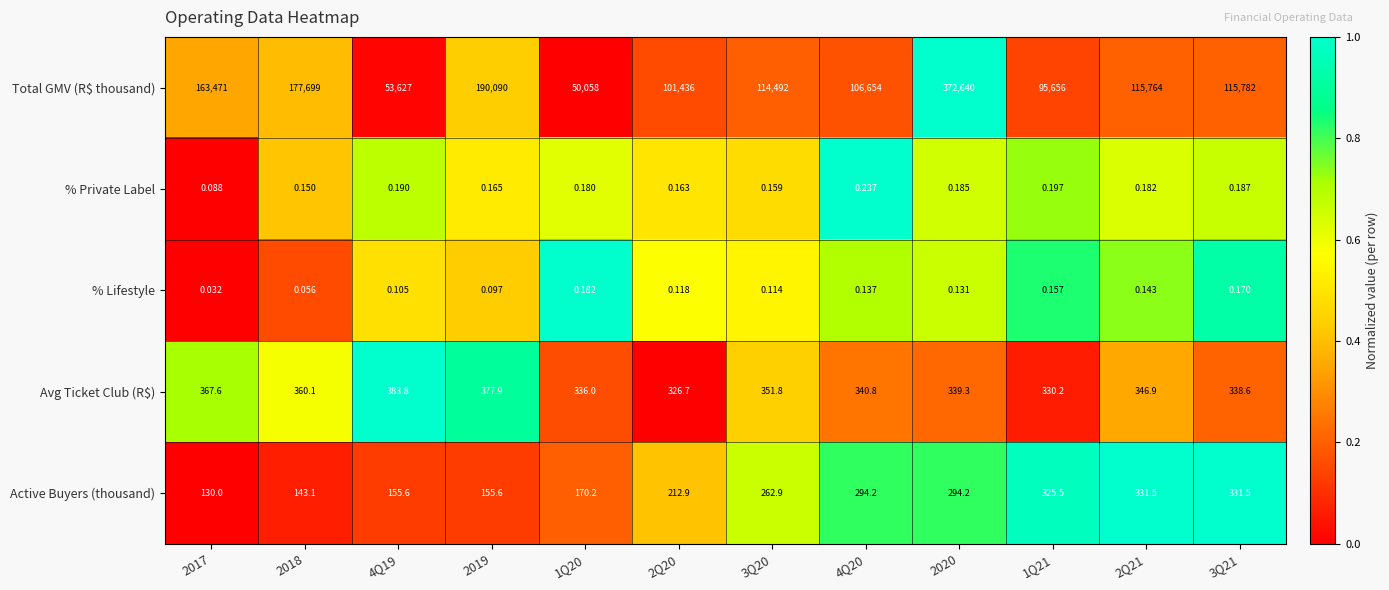

Which series has the largest range (max minus min)?

Total GMV (R$ thousand)